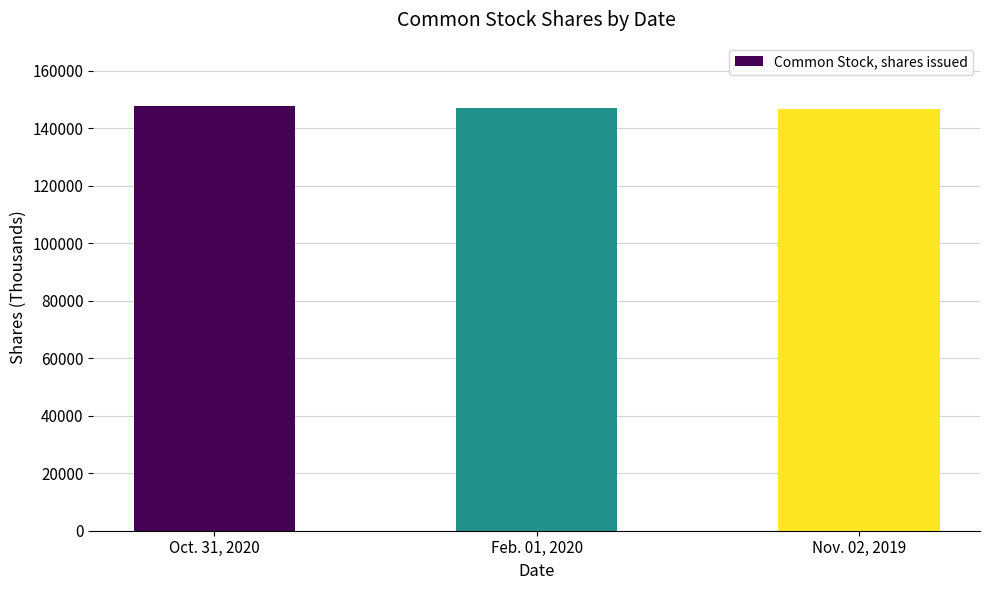

What is the sum of all values?

441119